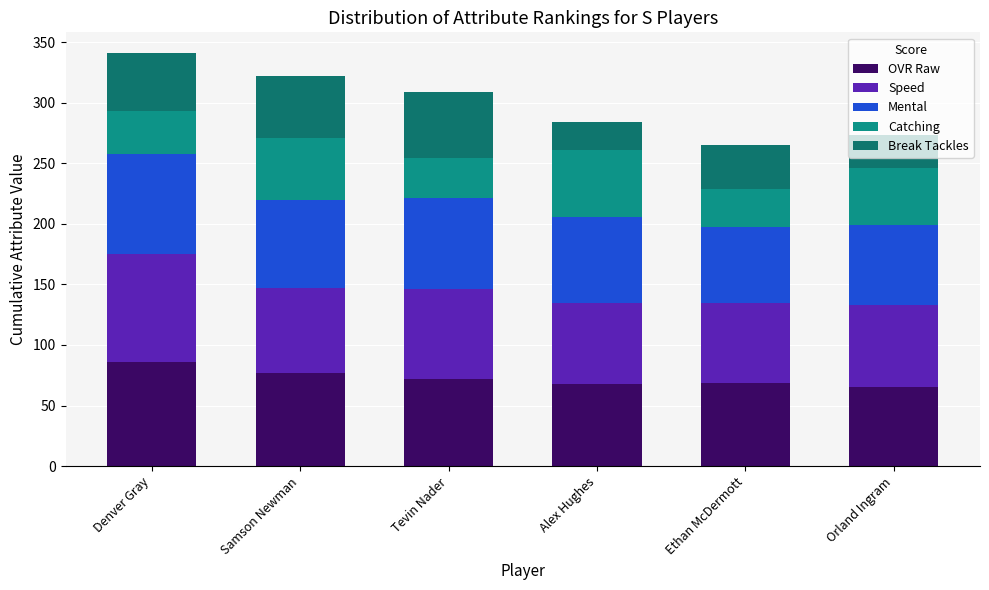

True or false: Break Tackles has a value of 22 at Ethan McDermott.

False